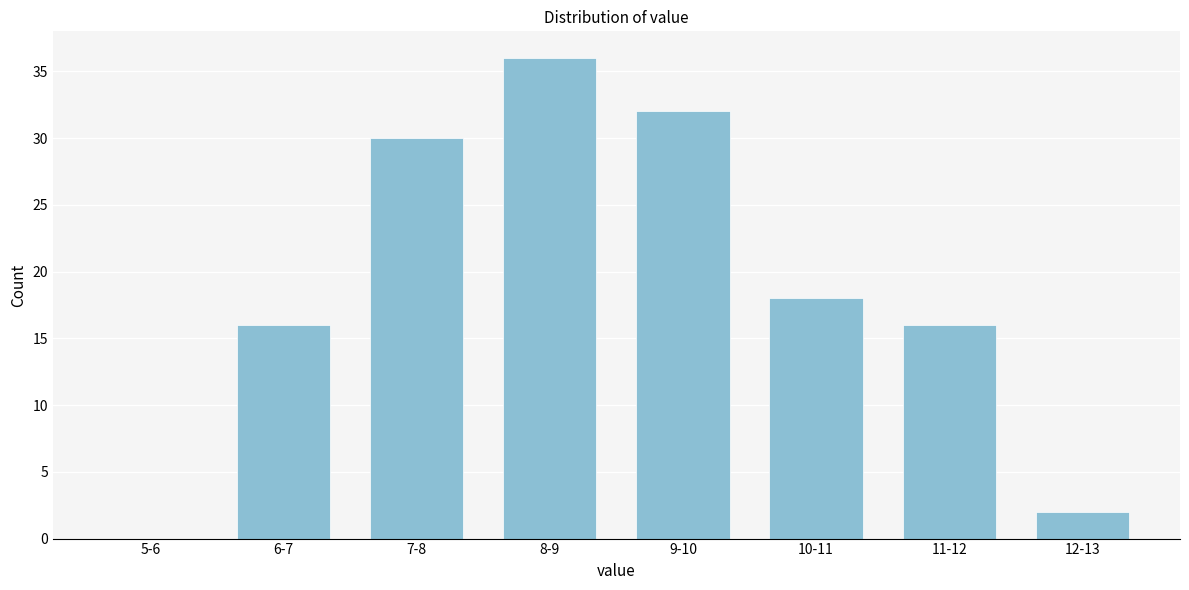

True or false: the data shows 36 at 8-9.

True